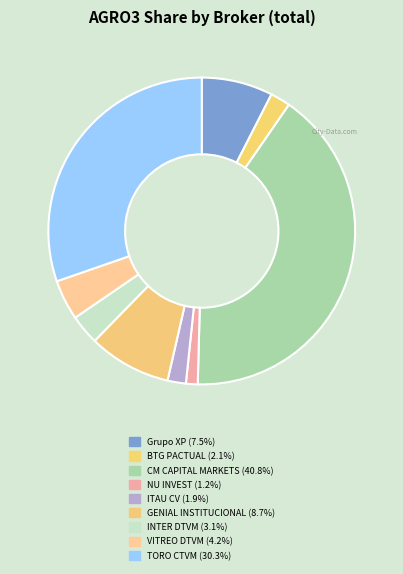

Which category has the biggest portion of the pie?

CM CAPITAL MARKETS CCTVM LTDA